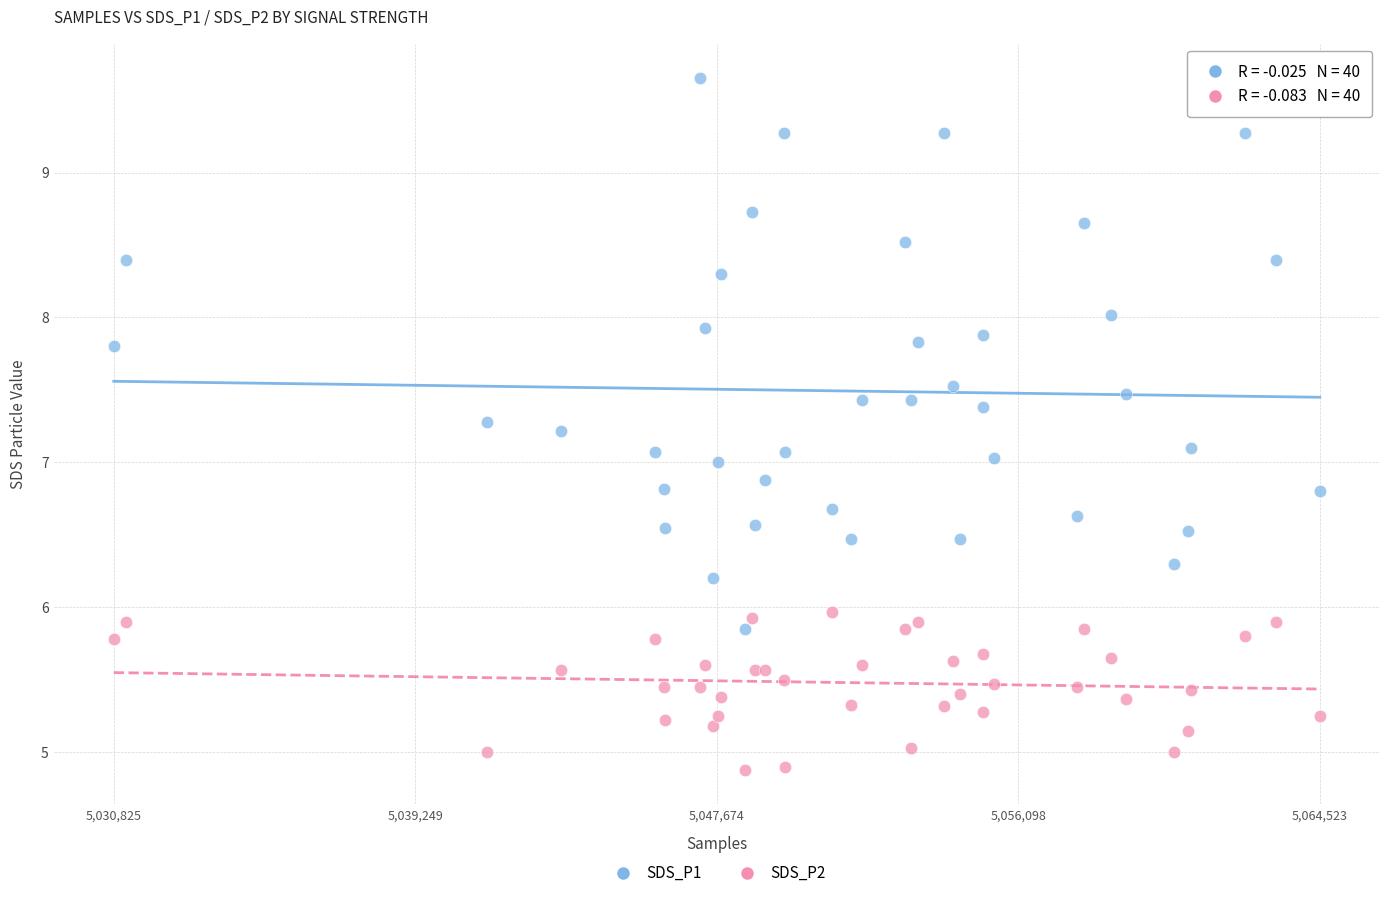

What are all the series names shown in the legend?

SDS_P1, SDS_P2